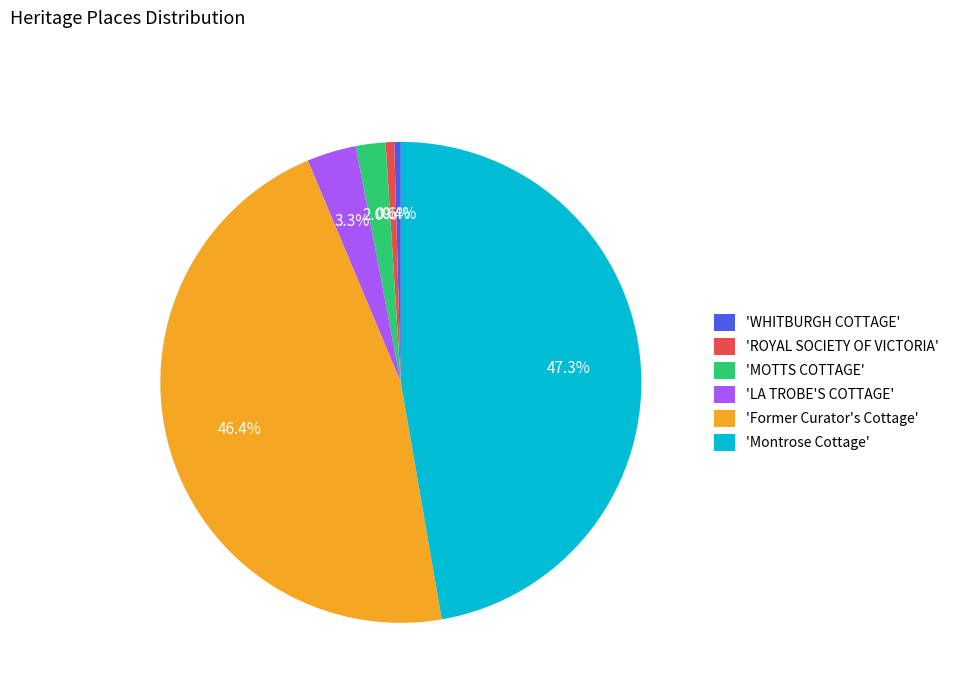

Which has a higher value, 'Montrose Cottage' or 'WHITBURGH COTTAGE'?

'Montrose Cottage'